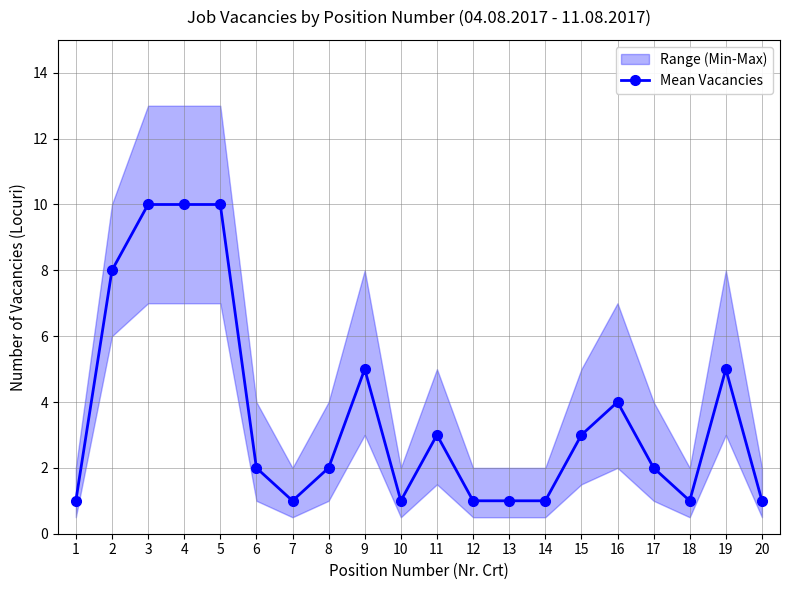

The chart shows a value of 2 at 6. True or false?

True